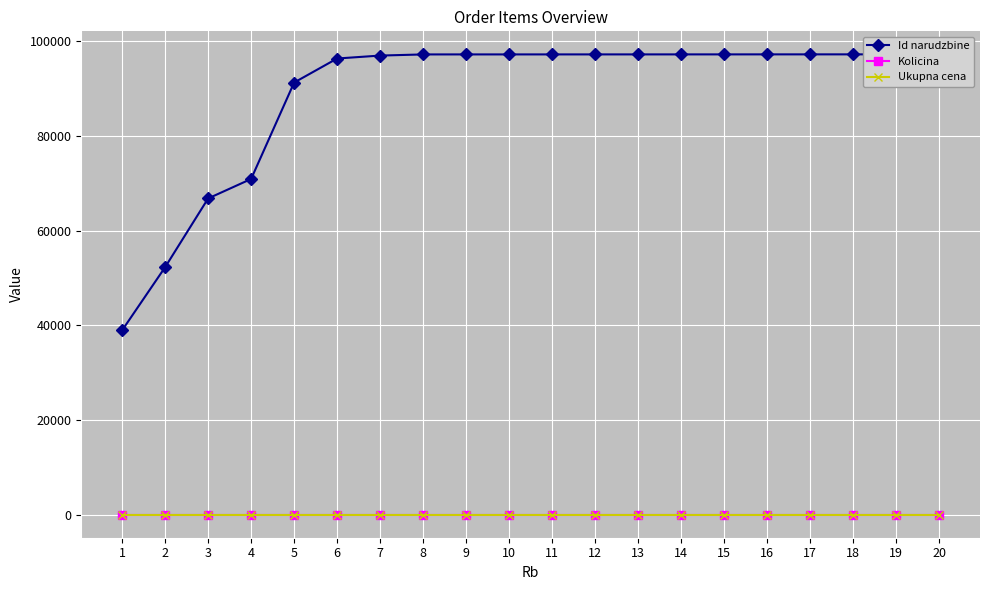

Reading right to left, list all the values displayed in this chart.

Id narudzbine: 20=97210	19=97209	18=97208	17=97207	16=97206	15=97202	14=97201	13=97200	12=97199	11=97198	10=97197	9=97196	8=97194	7=96952	6=96332	5=91256	4=70897	3=66781	2=52269	1=38935
Kolicina: 20=1	19=1	18=1	17=1	16=1	15=1	14=1	13=1	12=1	11=1	10=1	9=1	8=1	7=1	6=1	5=1	4=1	3=1	2=1	1=1
Ukupna cena: 20=0	19=0	18=0	17=0	16=0	15=0	14=0	13=0	12=0	11=0	10=0	9=0	8=0	7=0	6=0	5=0	4=0	3=0	2=0	1=0